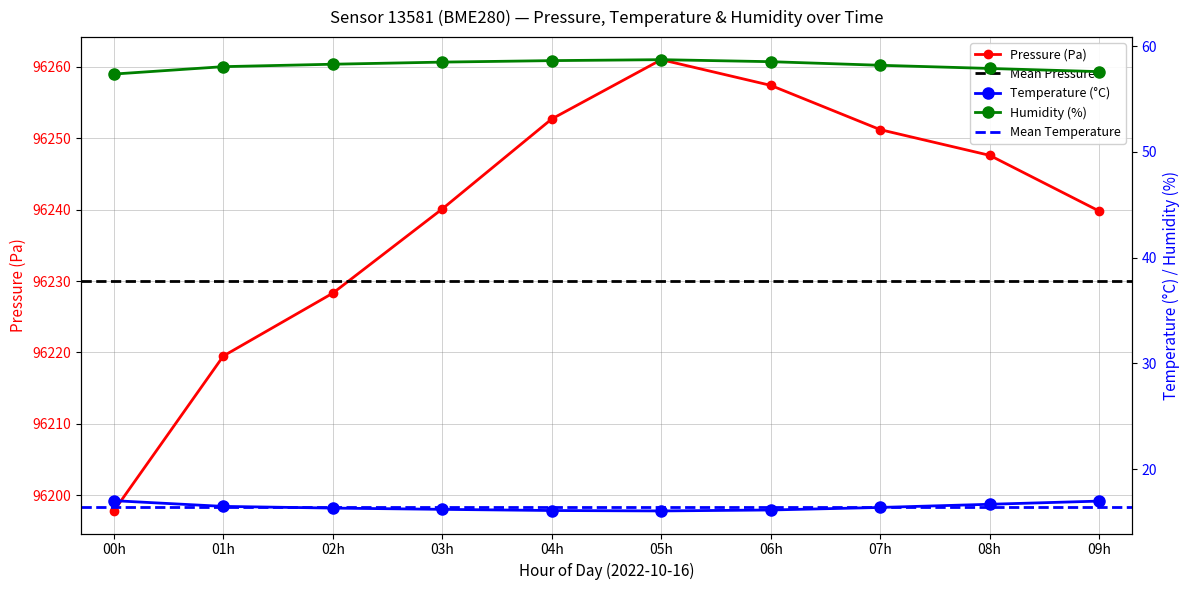

True or false: temperature and humidity cross at least once.

False